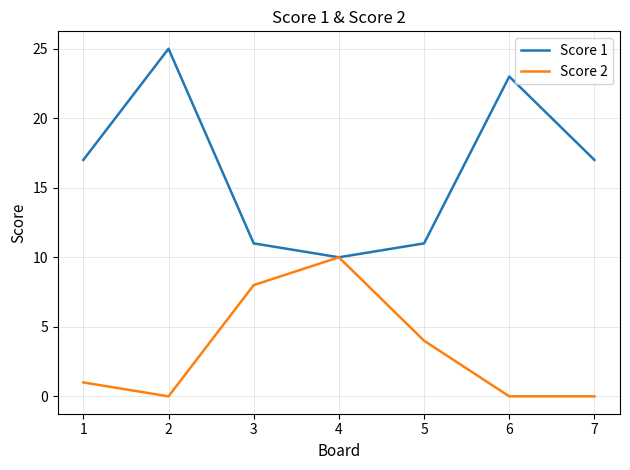

True or false: Score 2 has more than 1 interior local peaks.

False